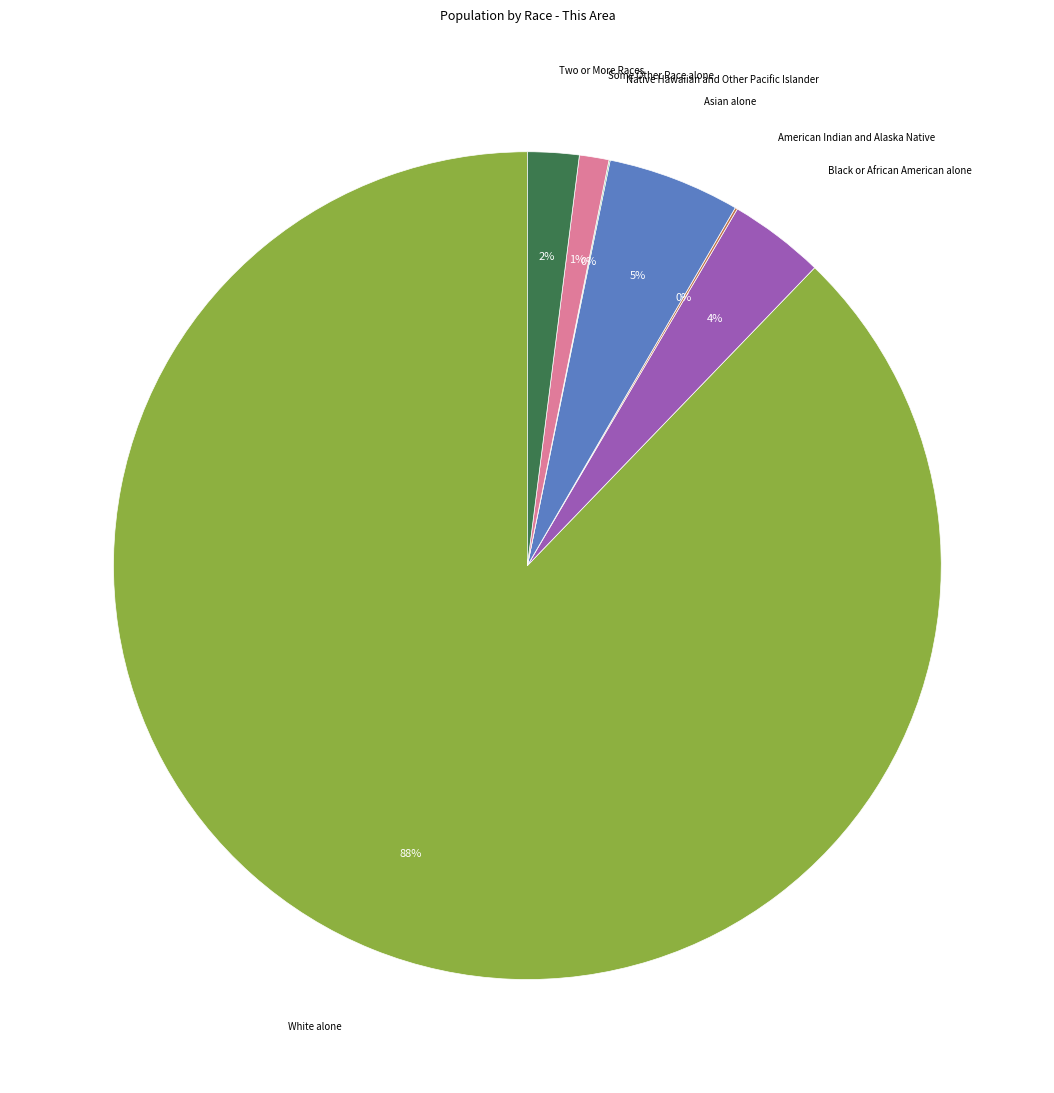

To the nearest percent, what is the average slice percentage?

14%